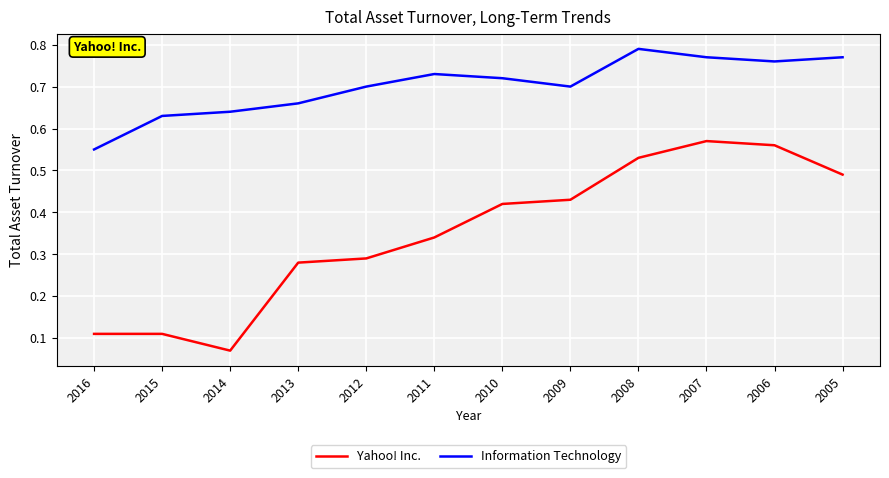

Which category has the lowest value in the Information Technology series?

2016